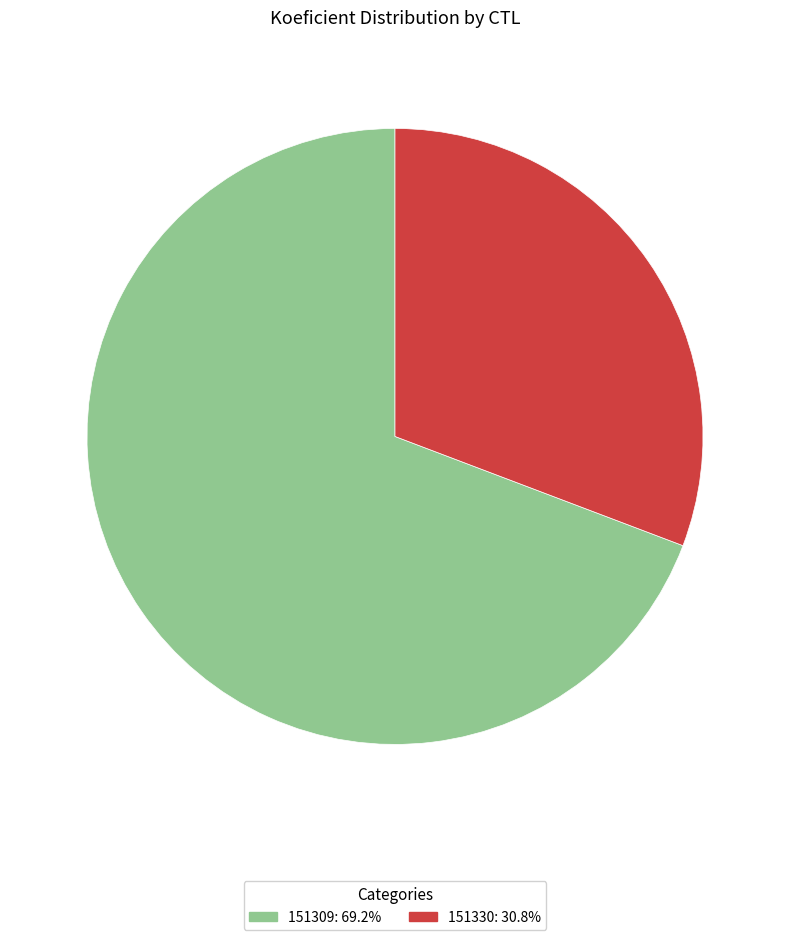

How many segments does this pie chart have?

2